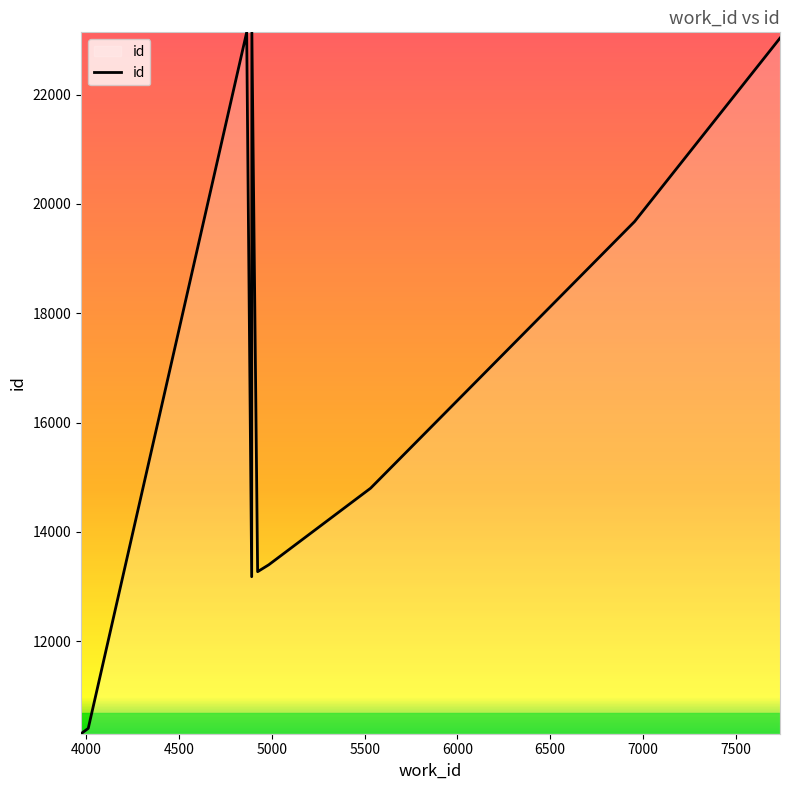

What is the minimum value shown in the chart?

10308